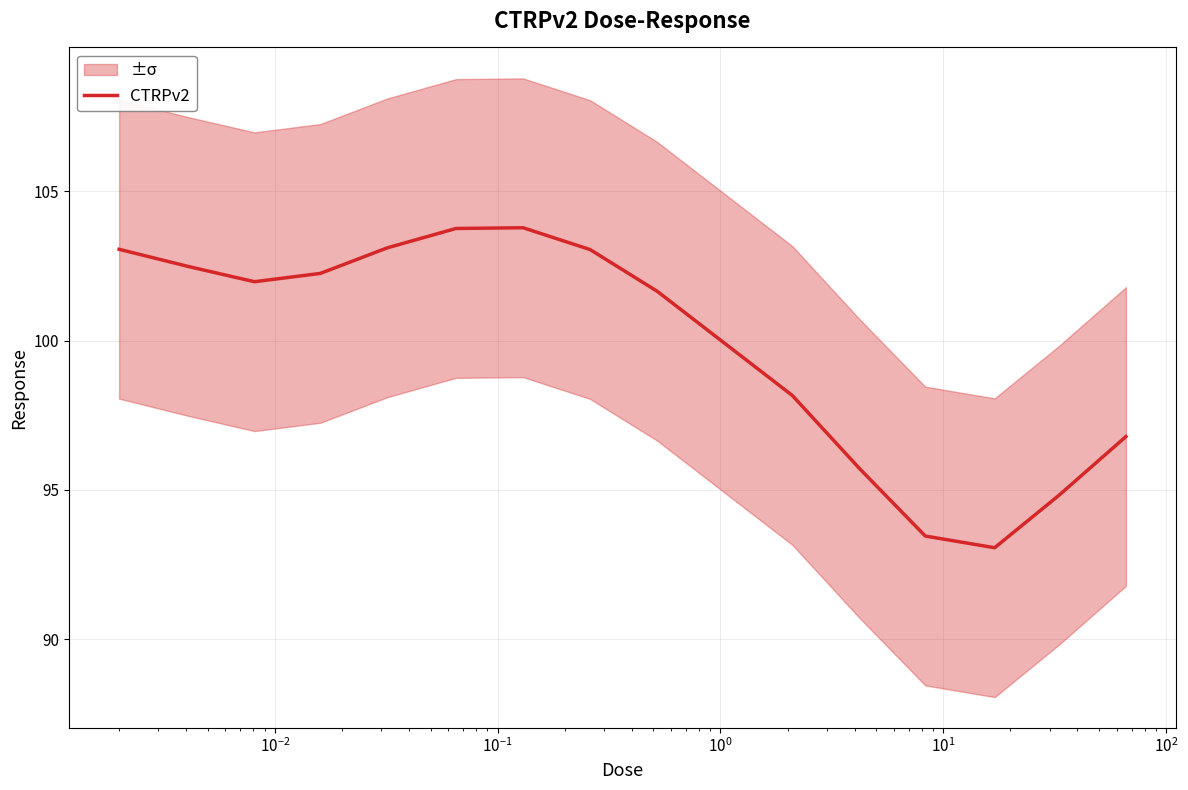

What is the maximum value for CTRPv2?

103.8